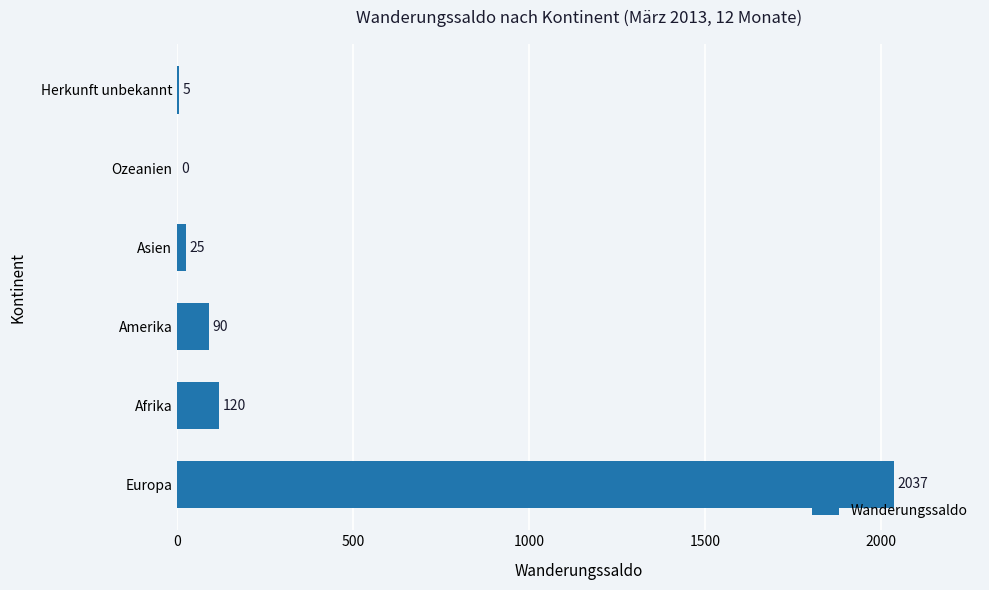

Read the value at Afrika.

120